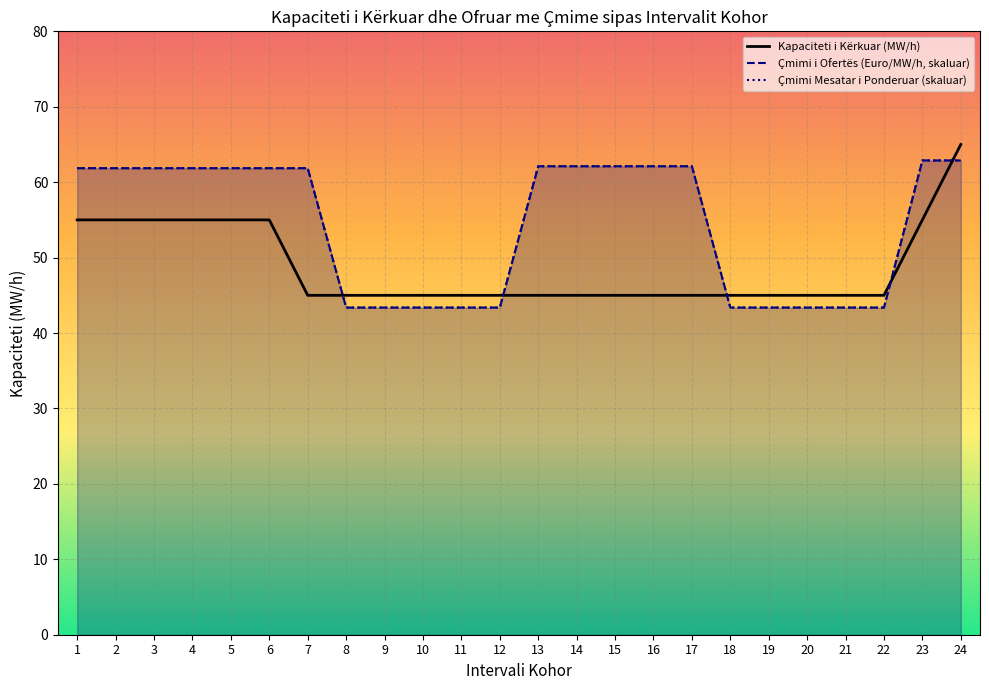

What is the sum of the values at 18 and 8?

90